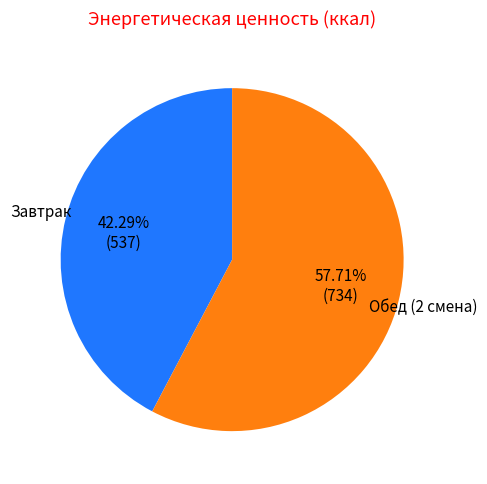

Which slice represents more than half of the pie?

Обед (2 смена)